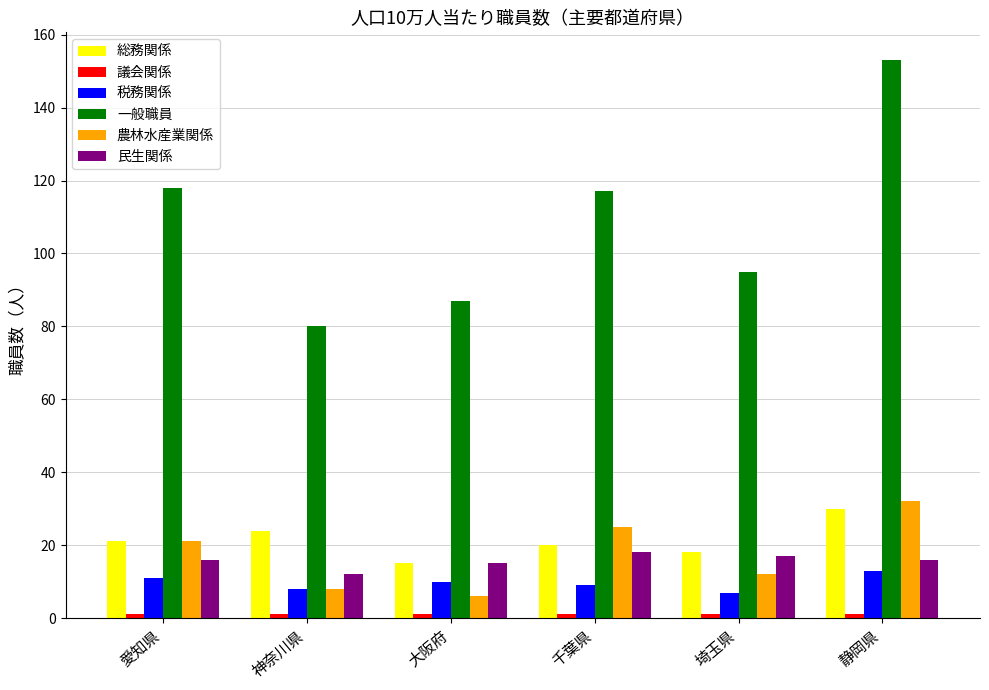

Which series has the largest range (max minus min)?

一般職員